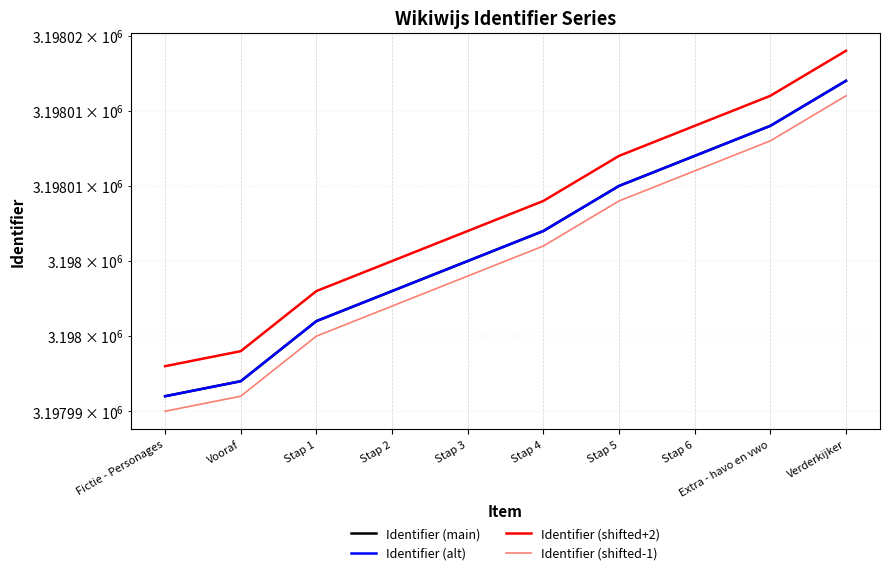

What is the label of the 1st point from the left?

Fictie - Personages